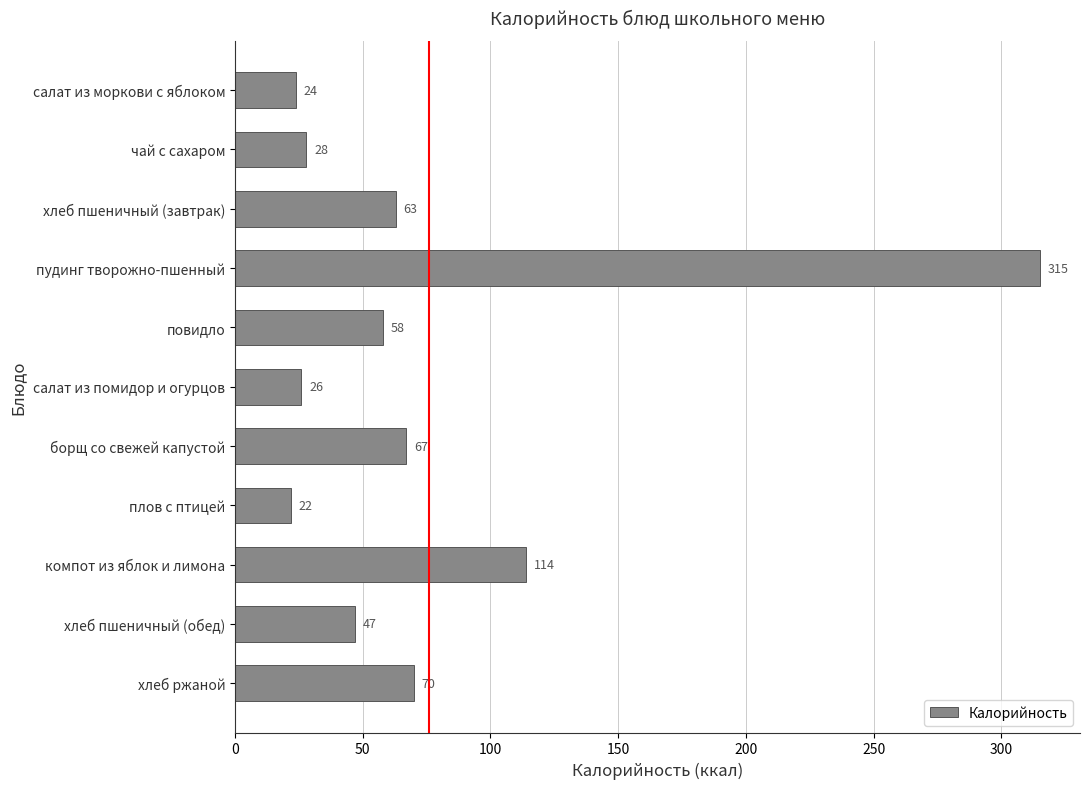

Approximately how many times larger is the value at хлеб пшеничный (завтрак) compared to салат из помидор и огурцов?

2.4